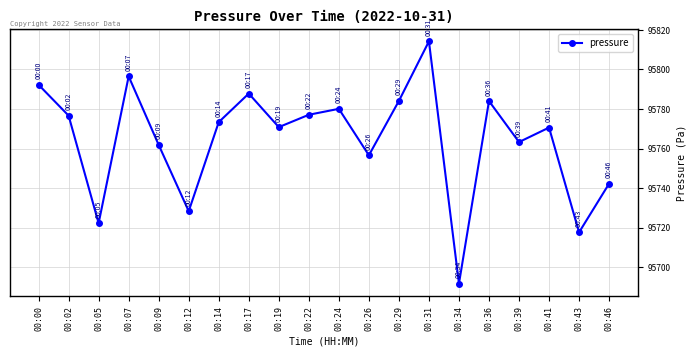

Between 00:29 and 00:39, which is larger?

00:29